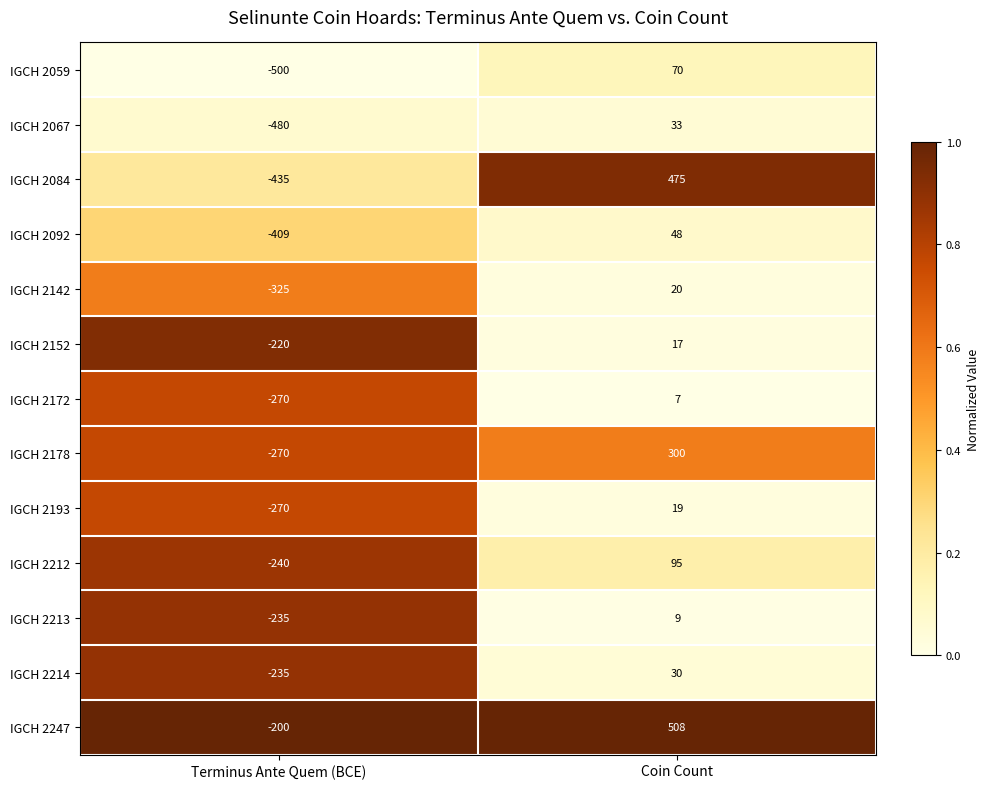

Which series has the largest total across all categories?

IGCH 2247